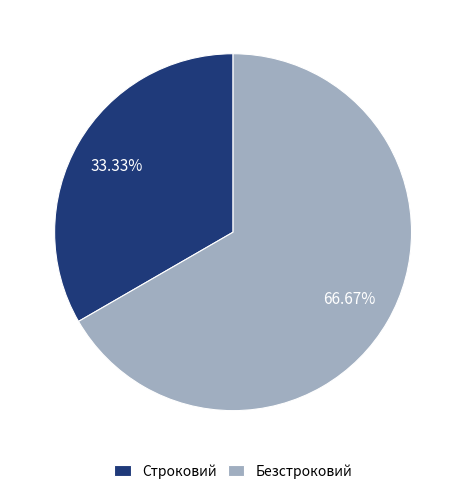

True or false: Безстроковий accounts for 67% of the total.

True